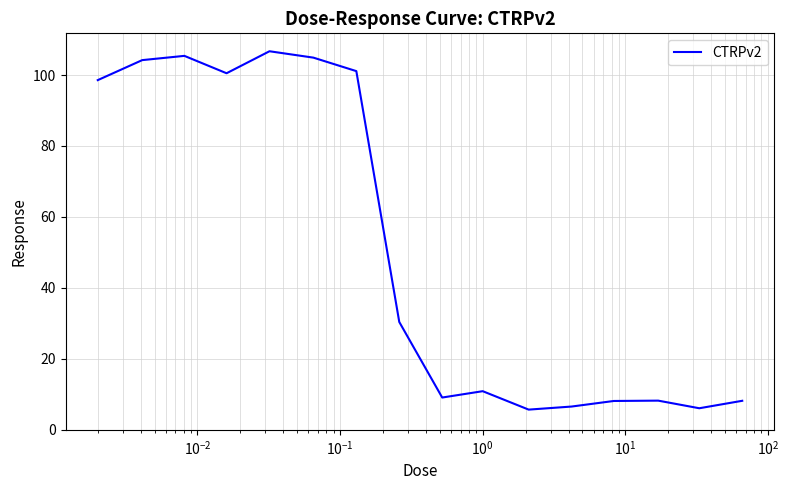

What is the maximum value shown in the chart?

106.7